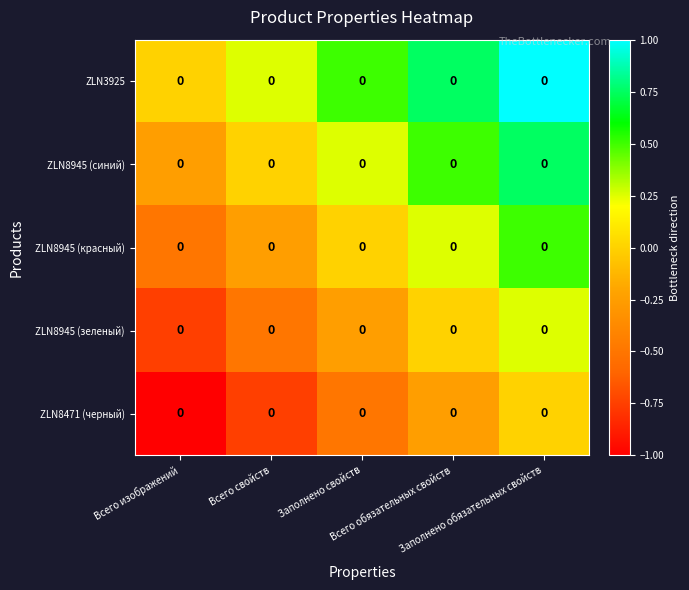

The ZLN8945 (зеленый) series shows -0.1 at Всего свойств. True or false?

False